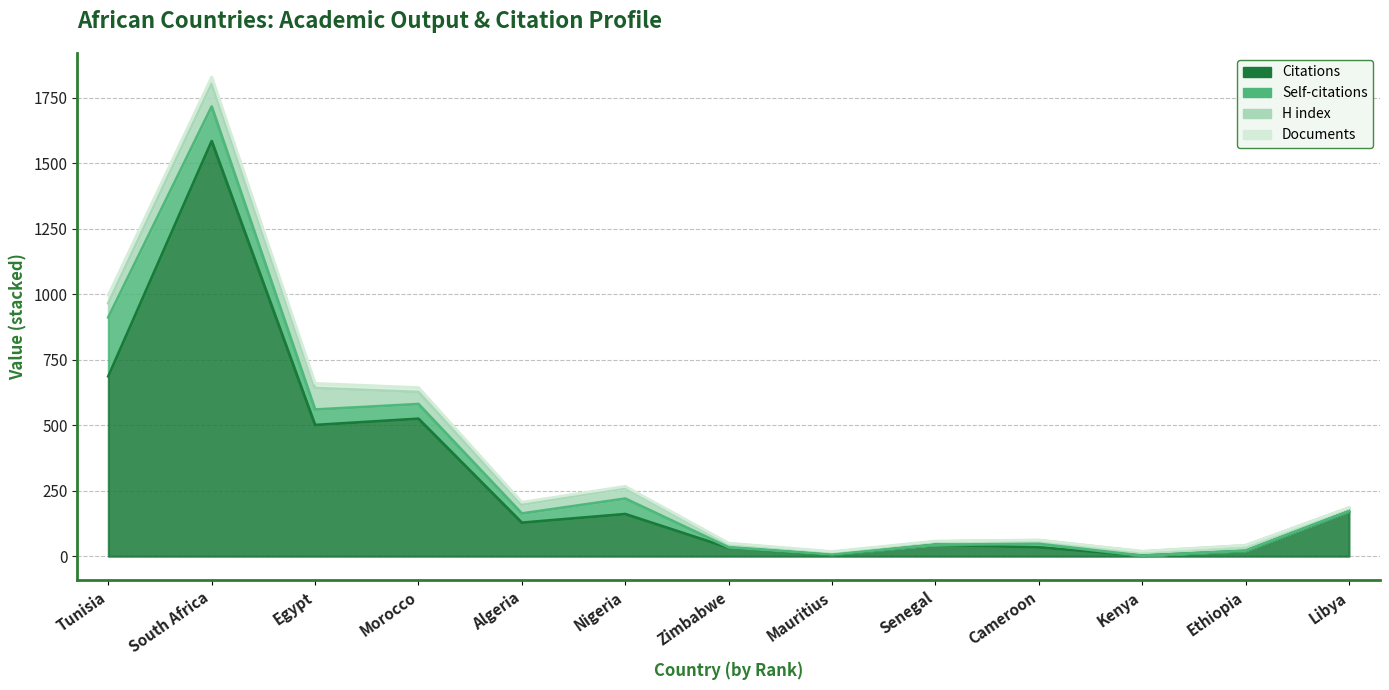

What is the label of the 4th point from the right?

Cameroon